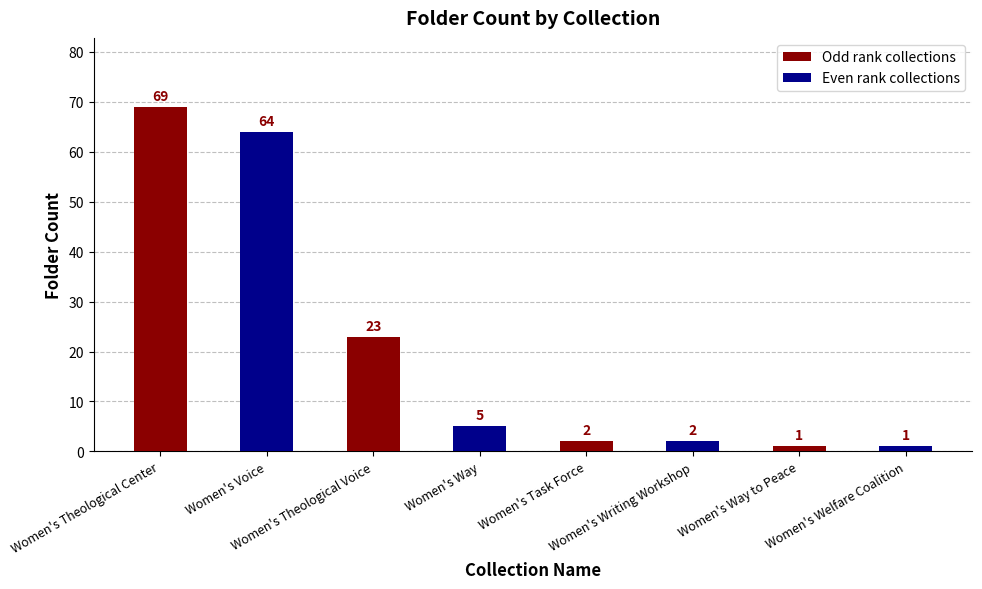

Reading left to right, list all the values displayed in this chart.

Women's Theological Center=69	Women's Voice=64	Women's Theological Voice=23	Women's Way=5	Women's Task Force=2	Women's Writing Workshop=2	Women's Way to Peace=1	Women's Welfare Coalition=1